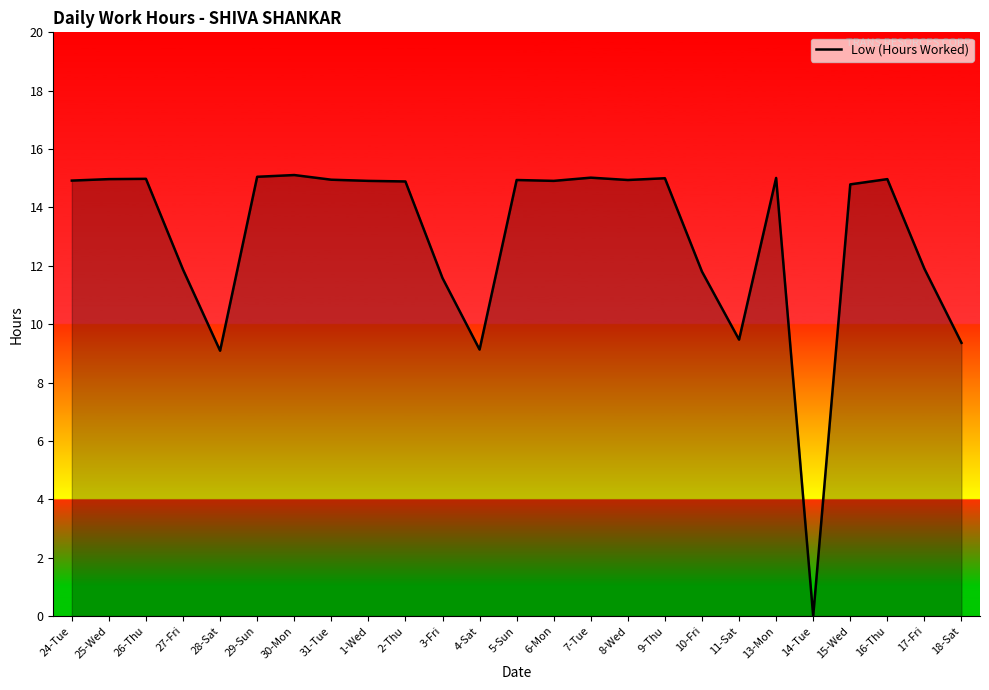

What is the maximum value shown in the chart?

15.1